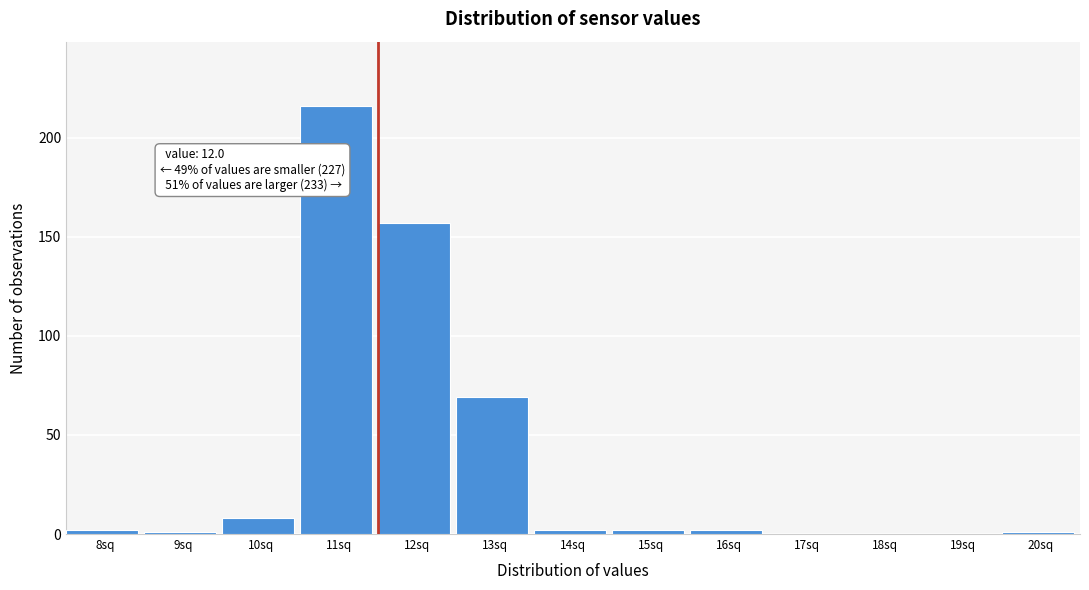

Reading left to right, what are all the values shown in this chart?

8sq=2	9sq=1	10sq=8	11sq=216	12sq=157	13sq=69	14sq=2	15sq=2	16sq=2	17sq=0	18sq=0	19sq=0	20sq=1